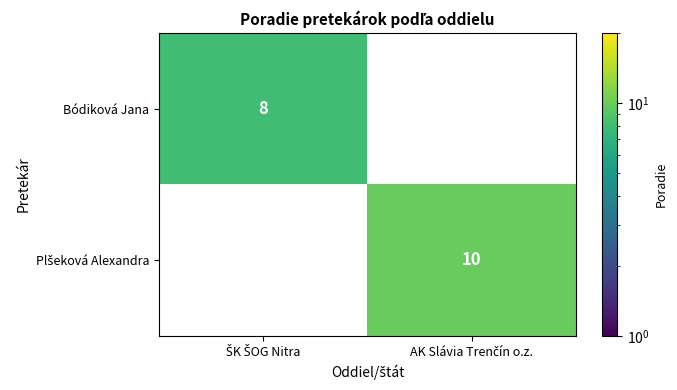

The value of Bódiková Jana at ŠK ŠOG Nitra is 13. True or false?

False